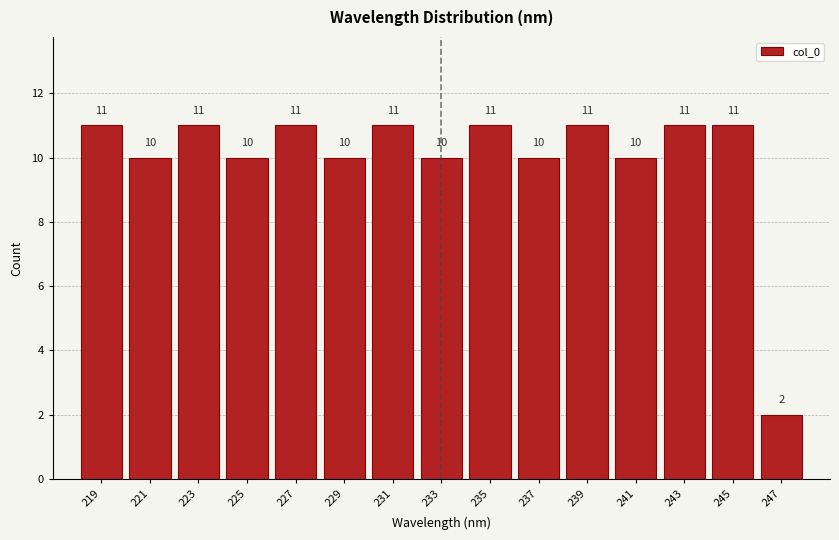

Reading left to right, list every bar in this chart as the range it spans on the x-axis followed by its height.

218 to 220: 11
220 to 222: 10
222 to 224: 11
224 to 226: 10
226 to 228: 11
228 to 230: 10
230 to 232: 11
232 to 234: 10
234 to 236: 11
236 to 238: 10
238 to 240: 11
240 to 242: 10
242 to 244: 11
244 to 246: 11
246 to 248: 2